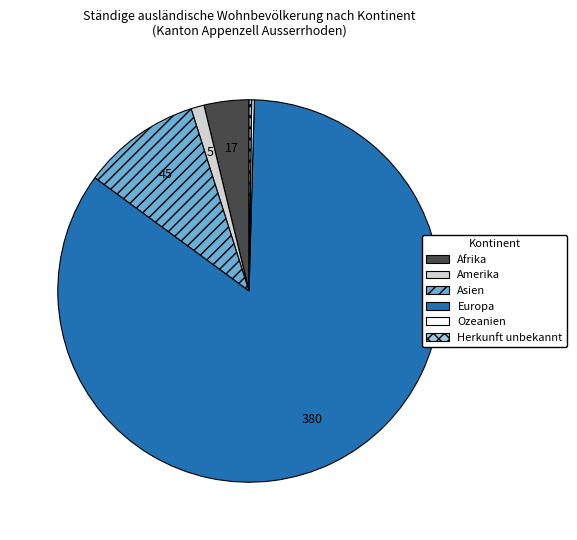

Is it true that Amerika is 1% of the pie?

True